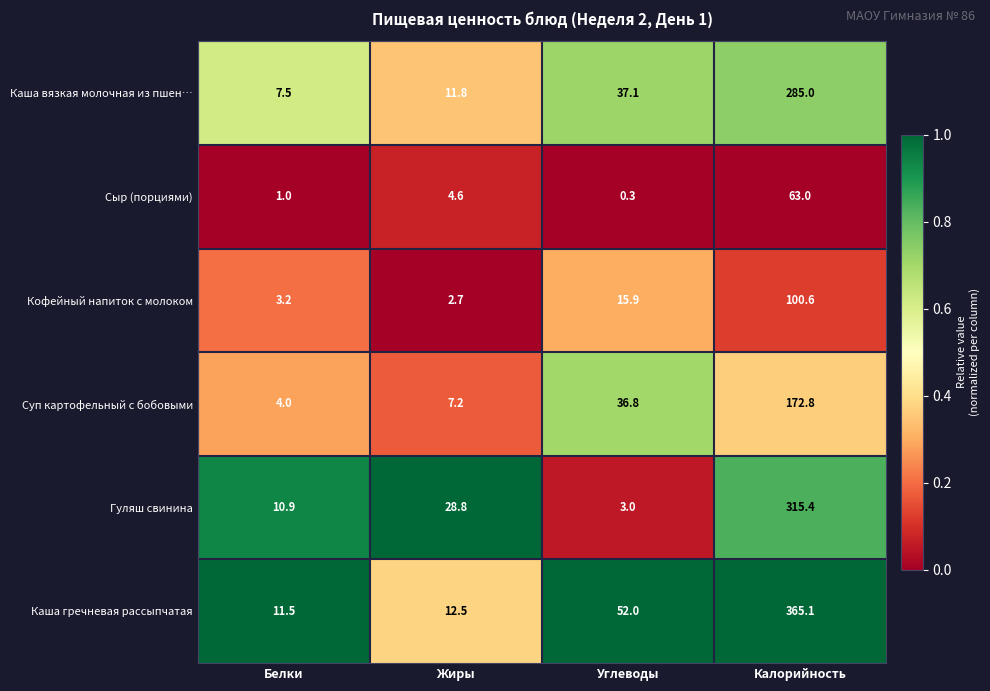

What is the difference between the second highest and minimum values in the Сыр (порциями) series?

4.3